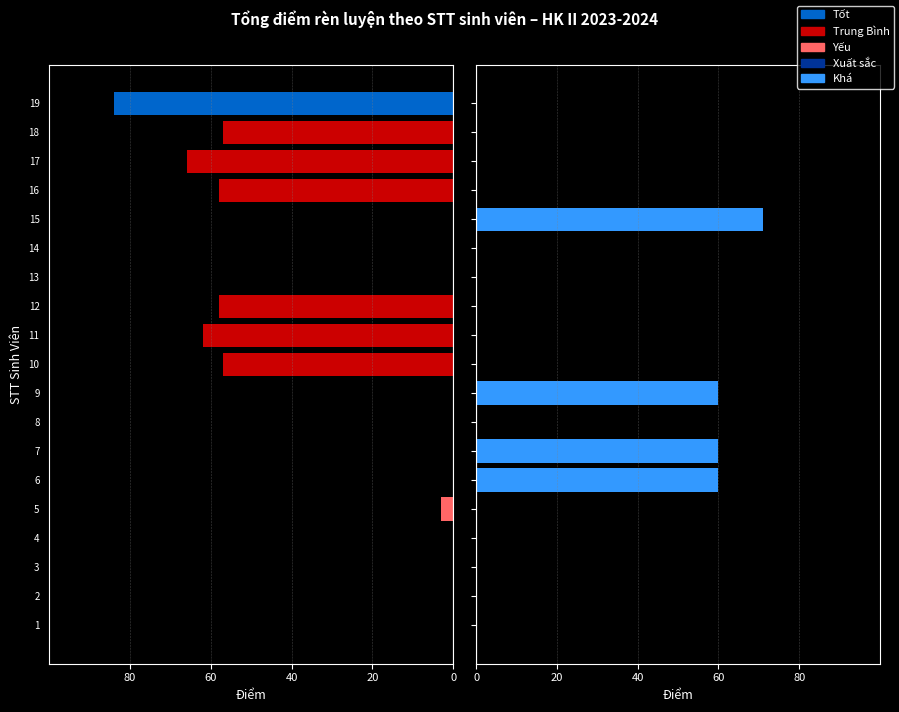

The value of Khá at 17 is 0.0. True or false?

True